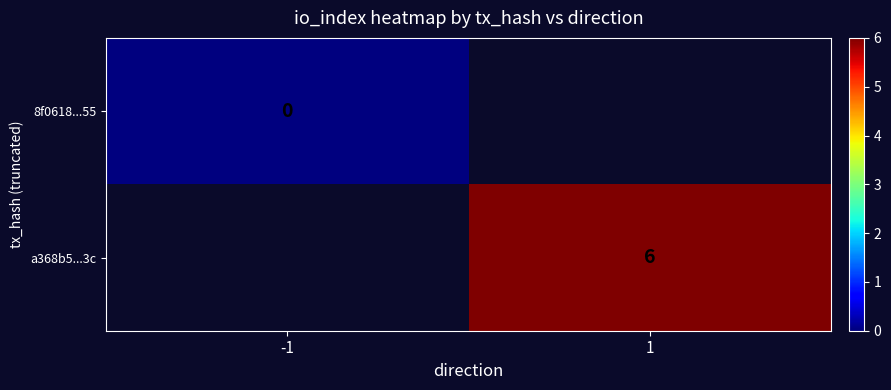

The value of a368b5...3c at 1 is 6. True or false?

True